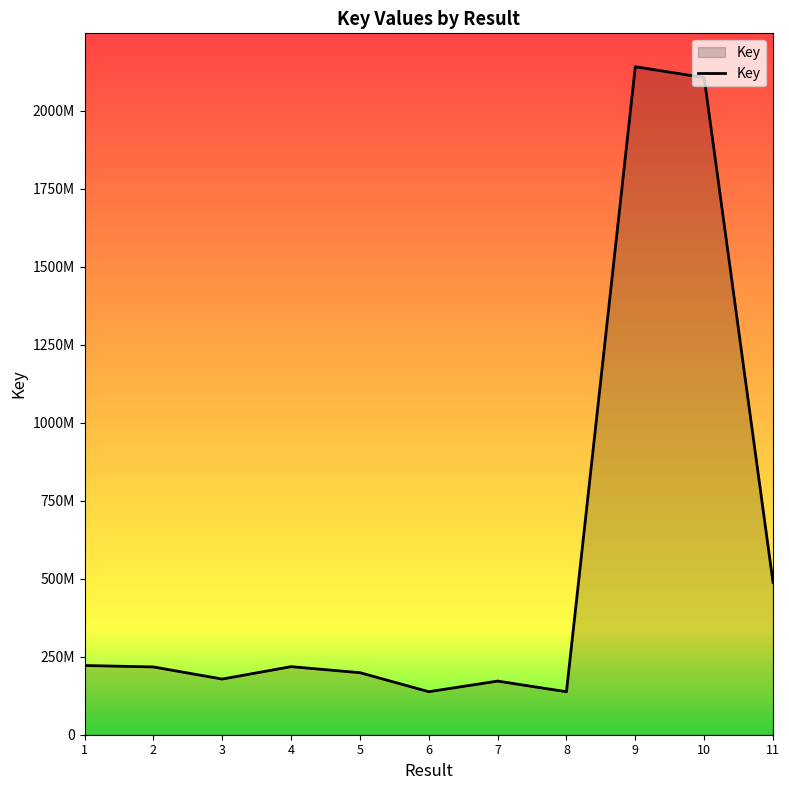

Read the value at 1, to the nearest 10.

221811620